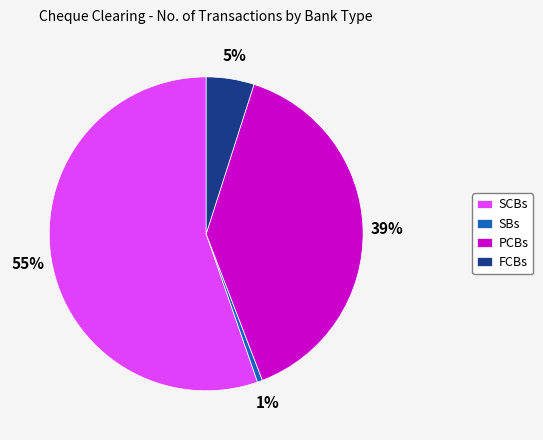

Is SCBs the majority of the pie?

Yes